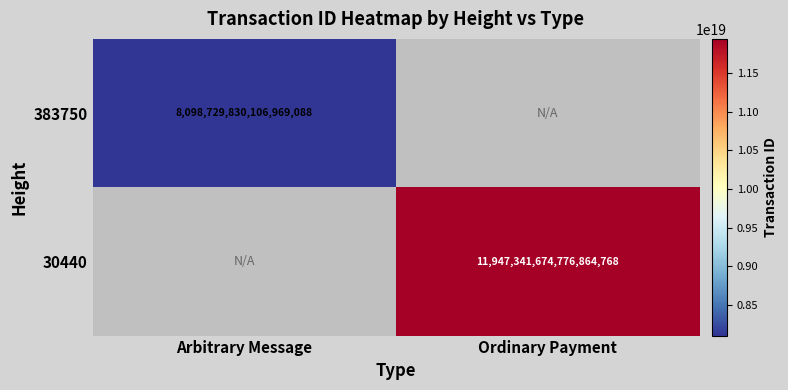

Which category has the highest value across all series?

Ordinary Payment